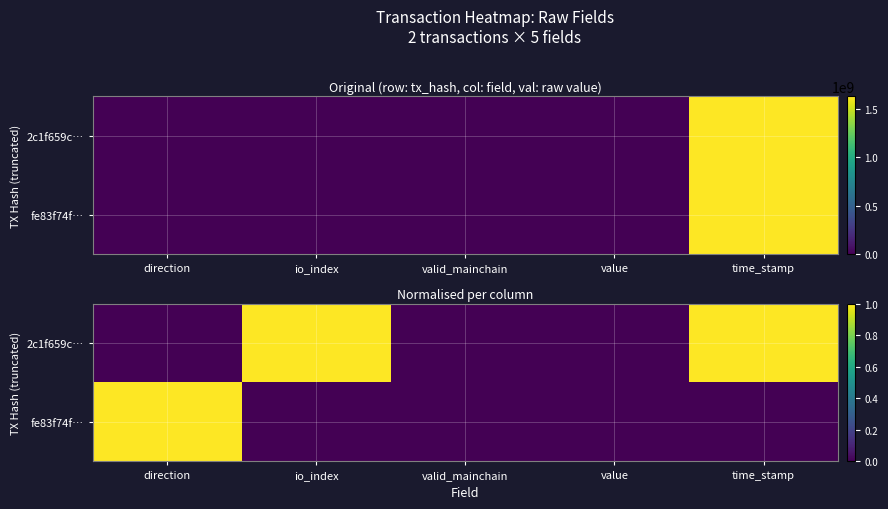

What is the difference between the maximum and minimum values in the 2c1f659c… series?

1